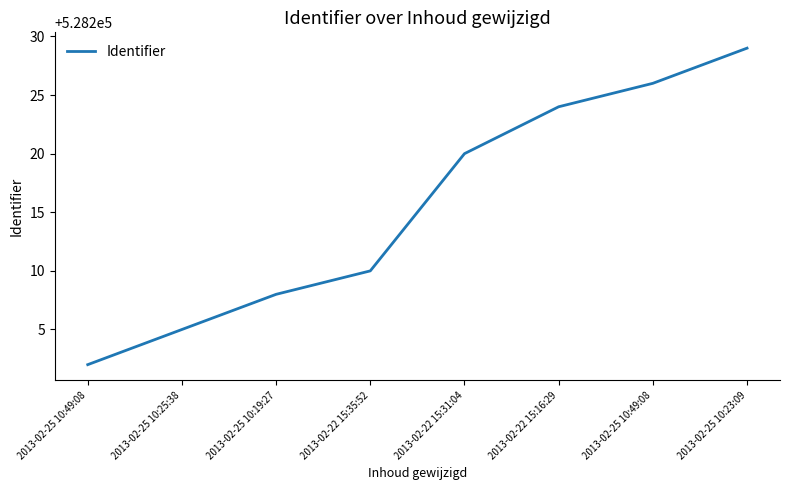

Is it true that the value at 2013-02-25 10:49:08 is 224518?

False